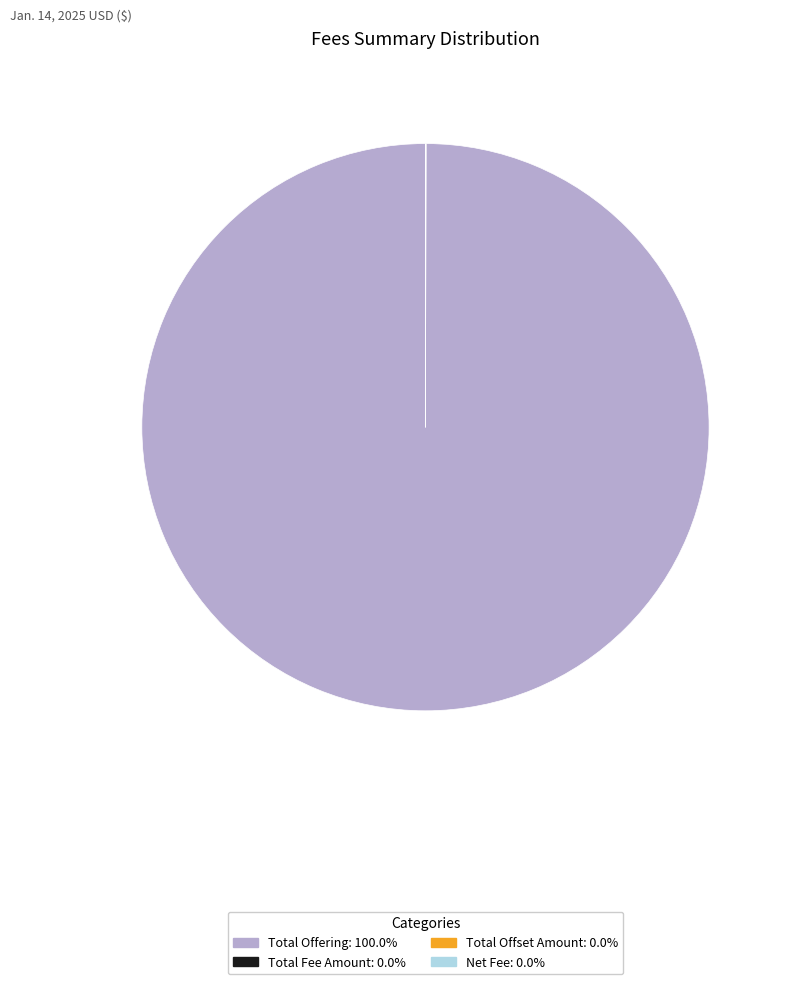

Which category accounts for the majority?

Total Offering